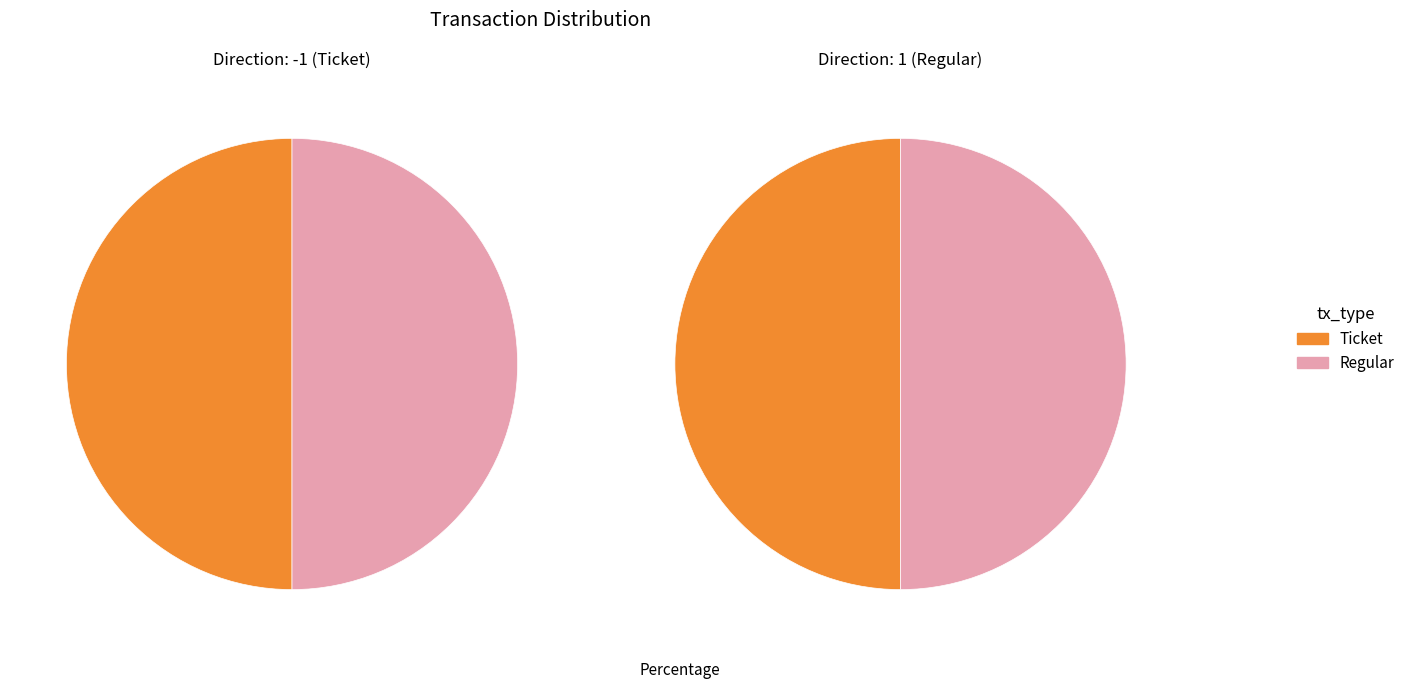

Which series has the widest spread of values?

Ticket